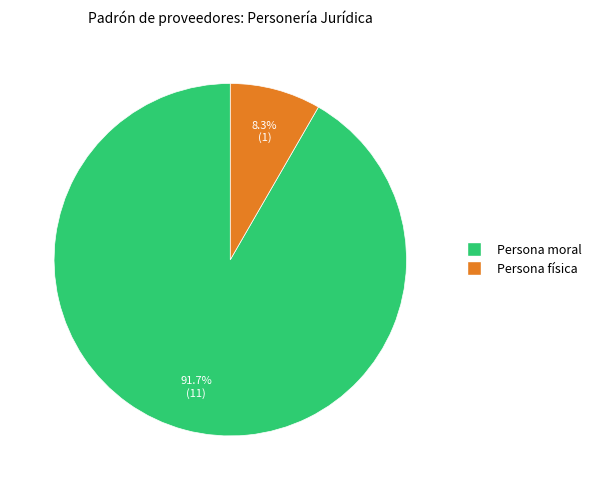

Which has a higher value, Persona moral or Persona física?

Persona moral